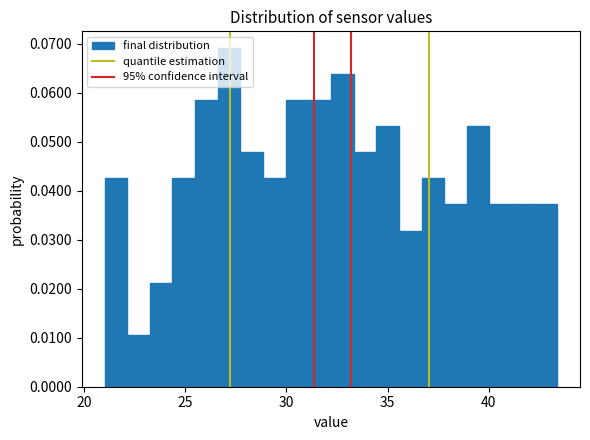

Read against the x-axis, roughly where is the centre of the tallest bar?

27.0